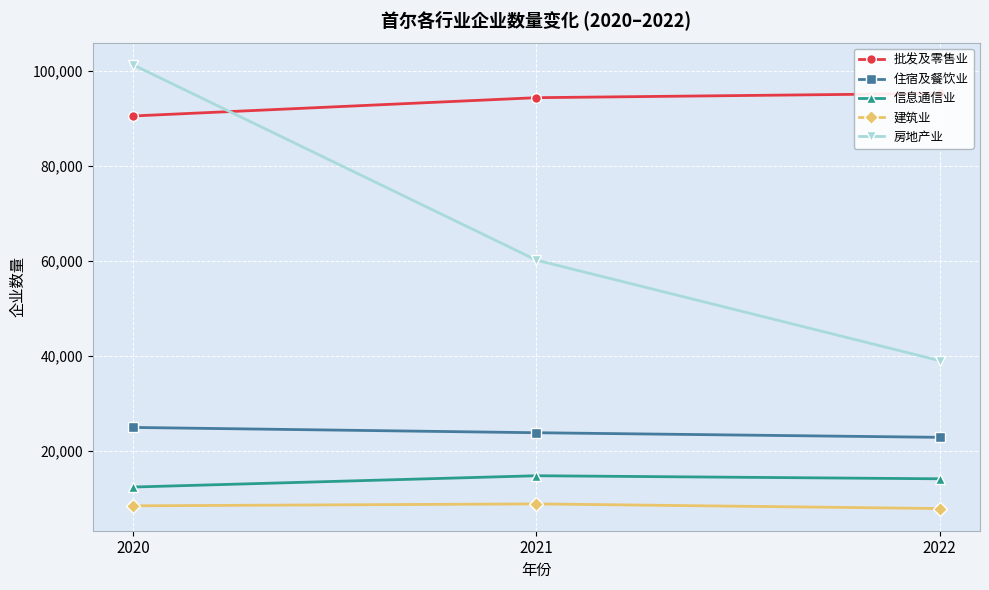

What is the difference between the highest and lowest values at 2022?

87337